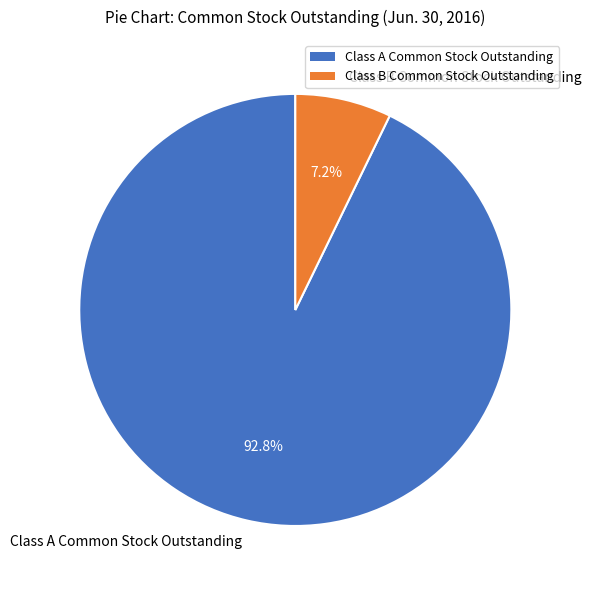

The Class A Common Stock Outstanding slice represents 99% of the pie. True or false?

False